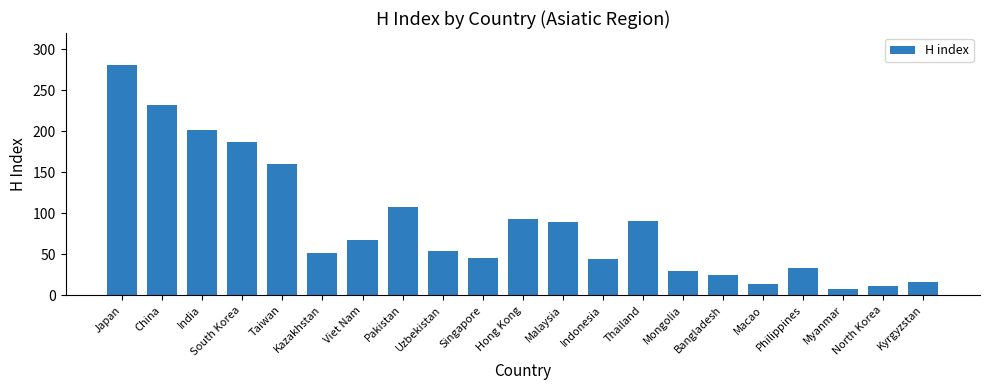

The chart shows a value of 86 at Uzbekistan. True or false?

False